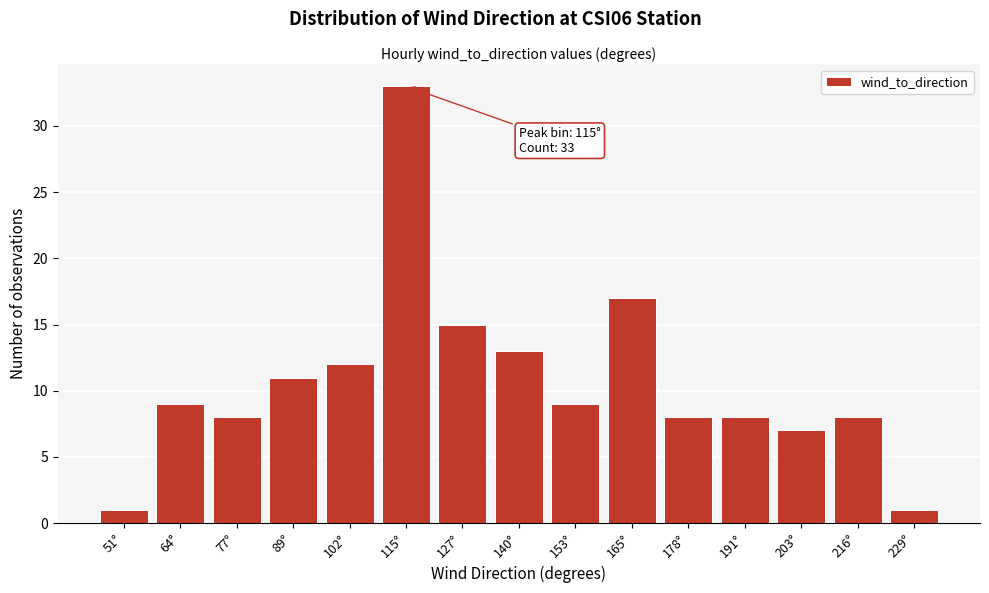

Reading left to right, transcribe all the data shown in this chart.

1	9	8	11	12	33	15	13	9	17	8	8	7	8	1